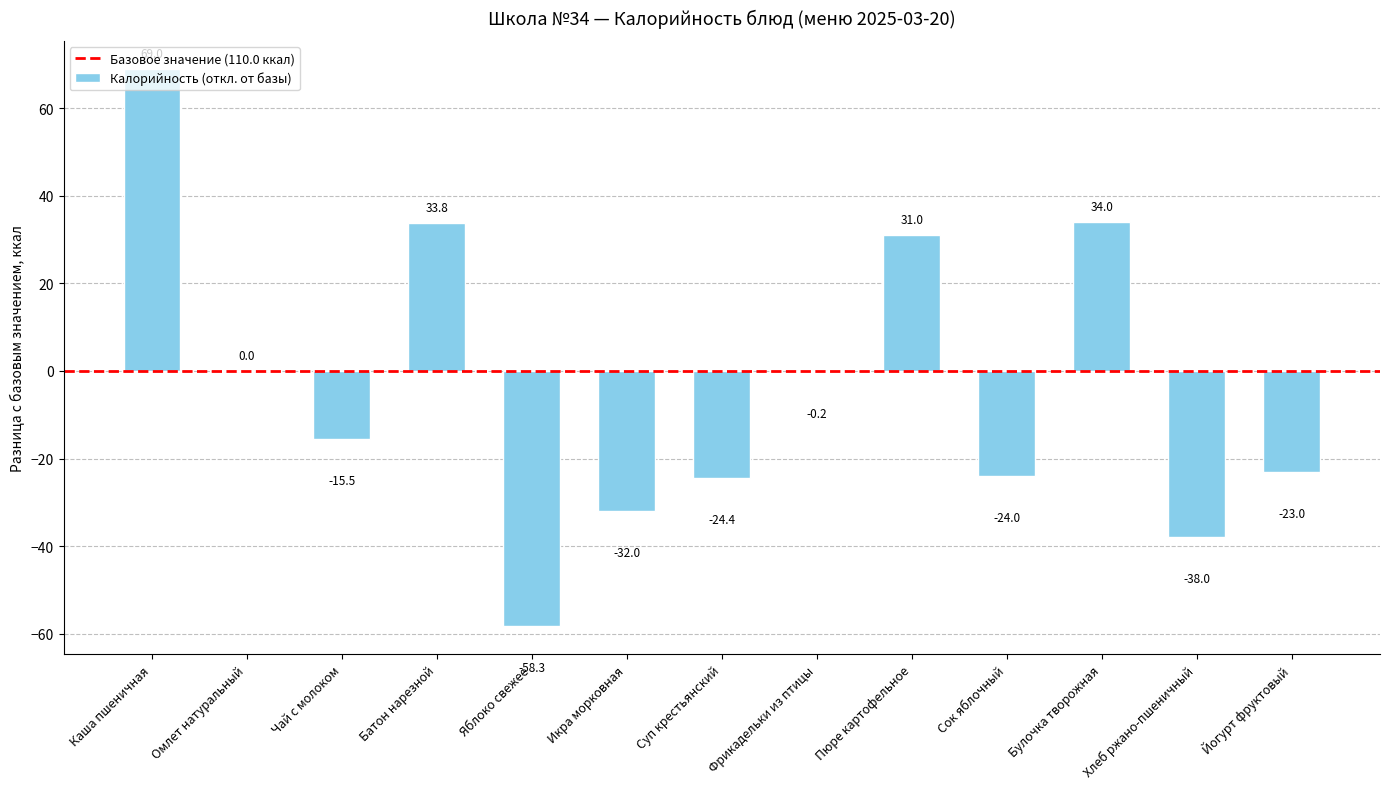

What value does the data have at Икра морковная?

-32.0